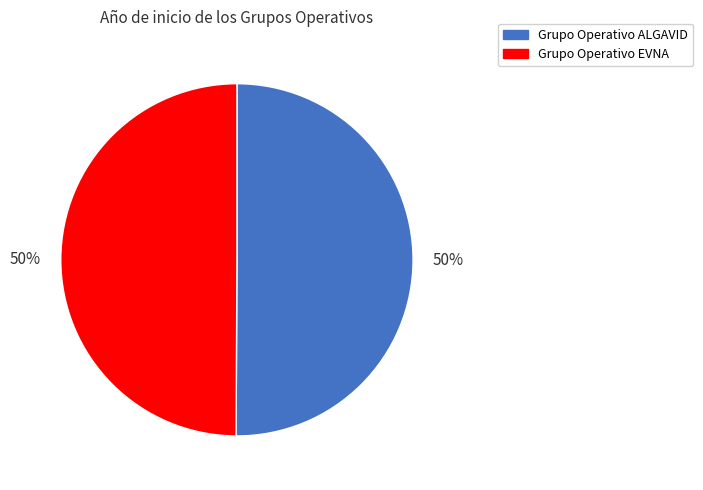

Do Grupo Operativo ALGAVID and Grupo Operativo EVNA together represent more than half of the pie?

Yes